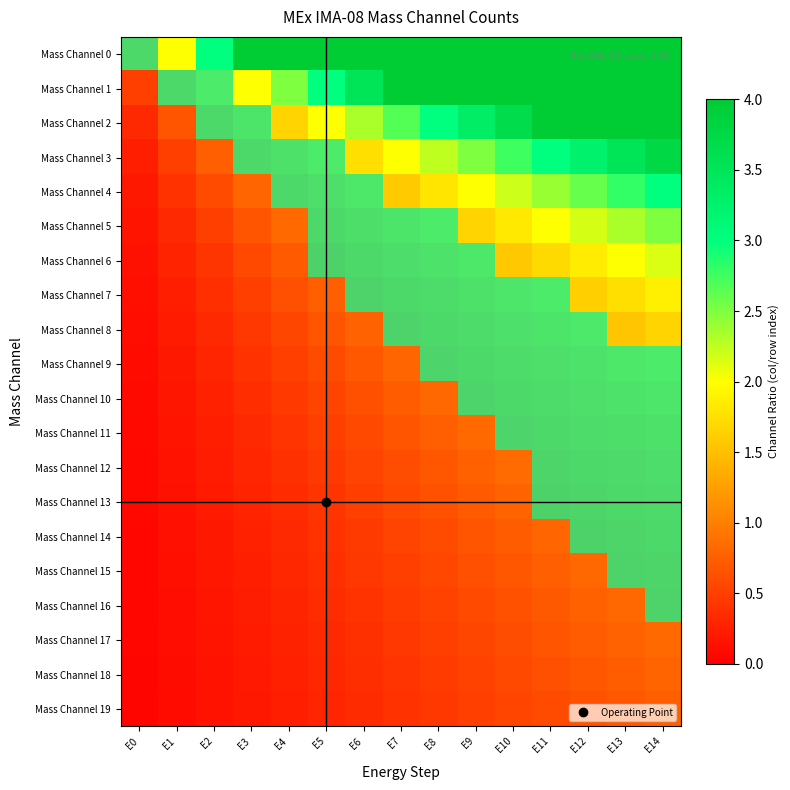

Which label corresponds to the smallest value in the chart?

E0